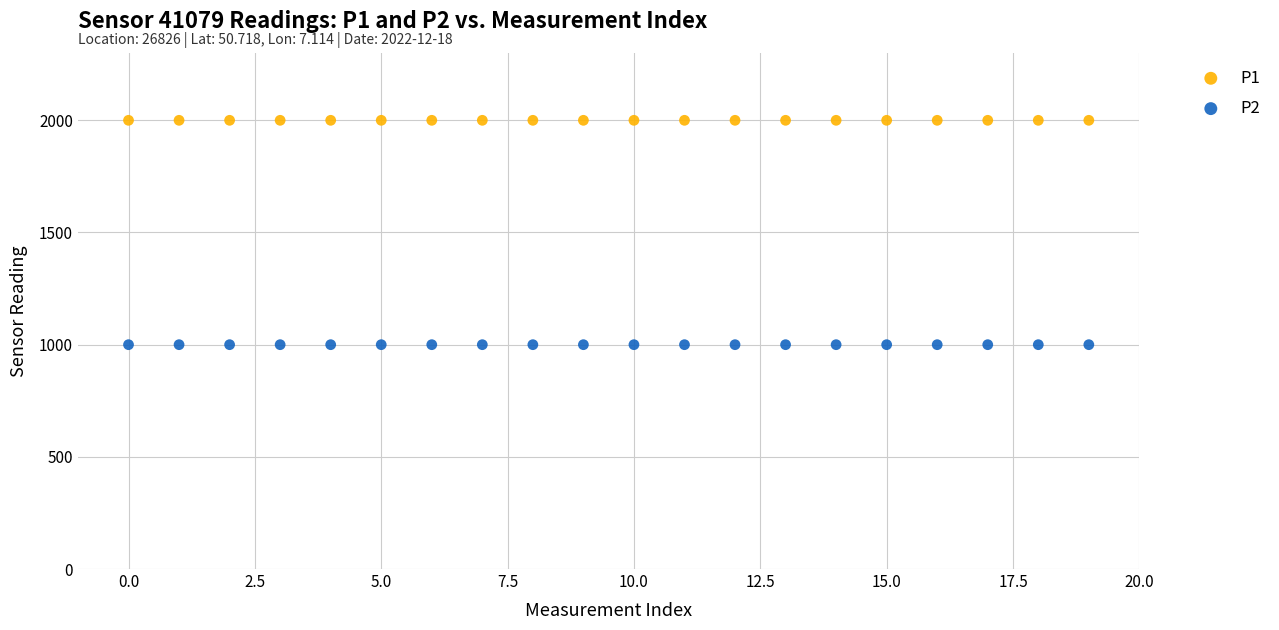

What are all the series names shown in the legend?

P1, P2